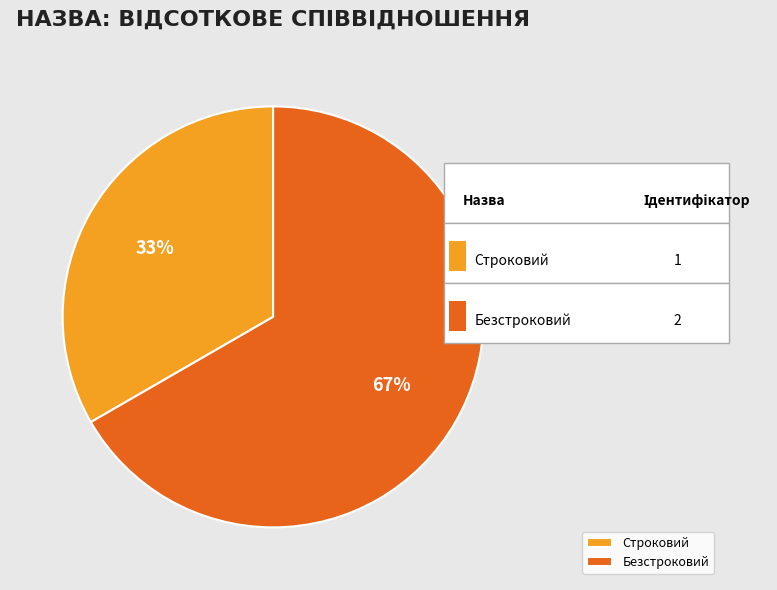

Is it true that Безстроковий is 72% of the pie?

False